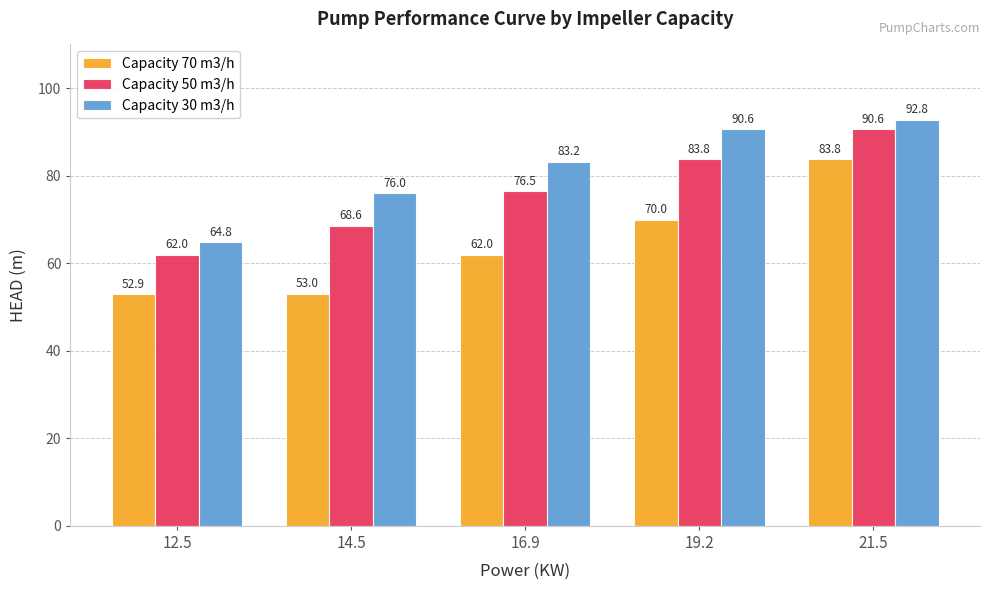

What is the difference between the maximum and minimum values in the Capacity 70 m3/h series?

30.9